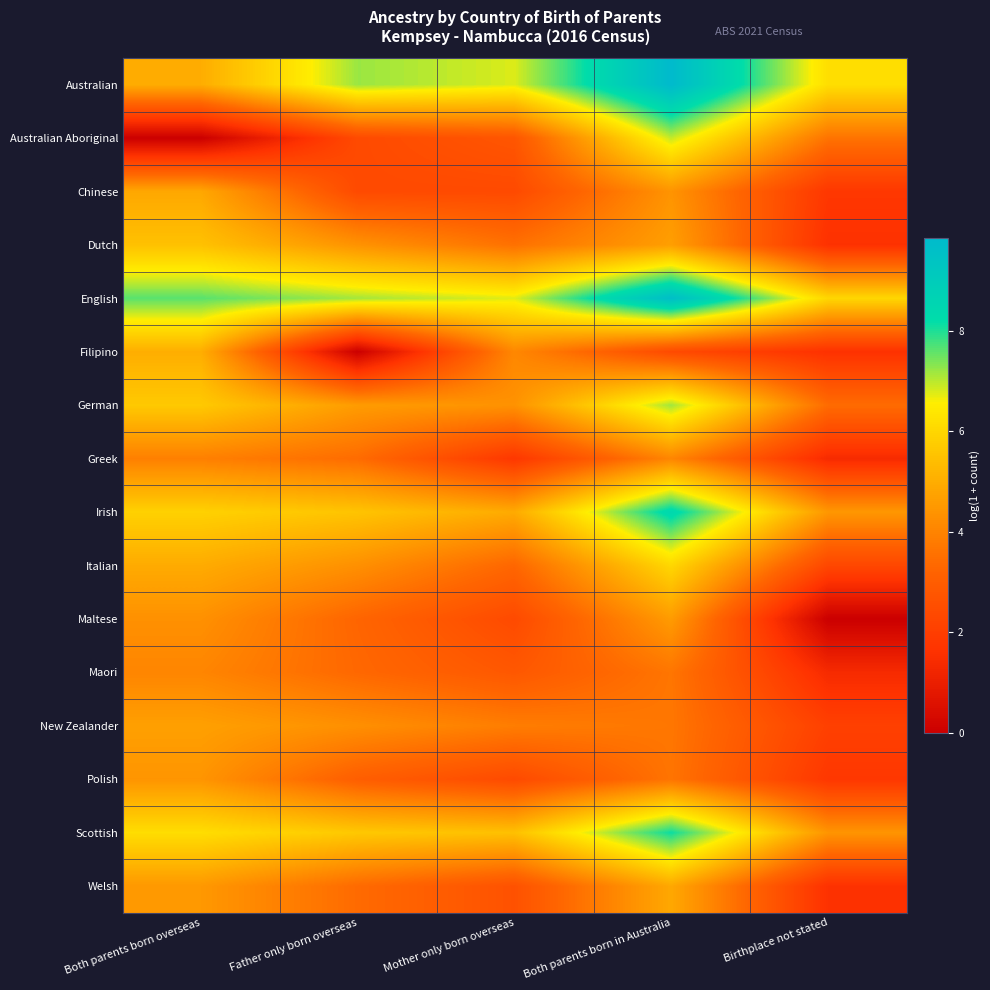

Which has a higher value, Both parents born in Australia or Birthplace not stated?

Both parents born in Australia